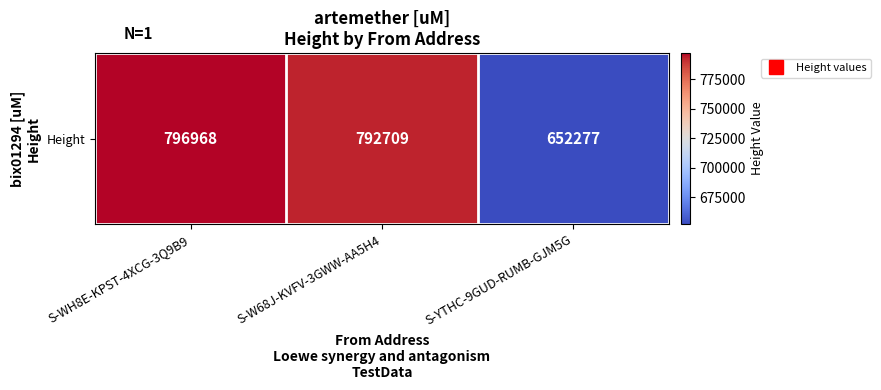

Count the number of categories in the chart.

3